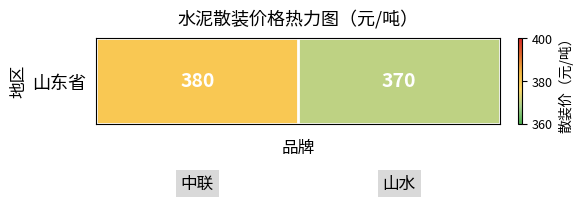

What is the change in value from 0 to 1?

-10